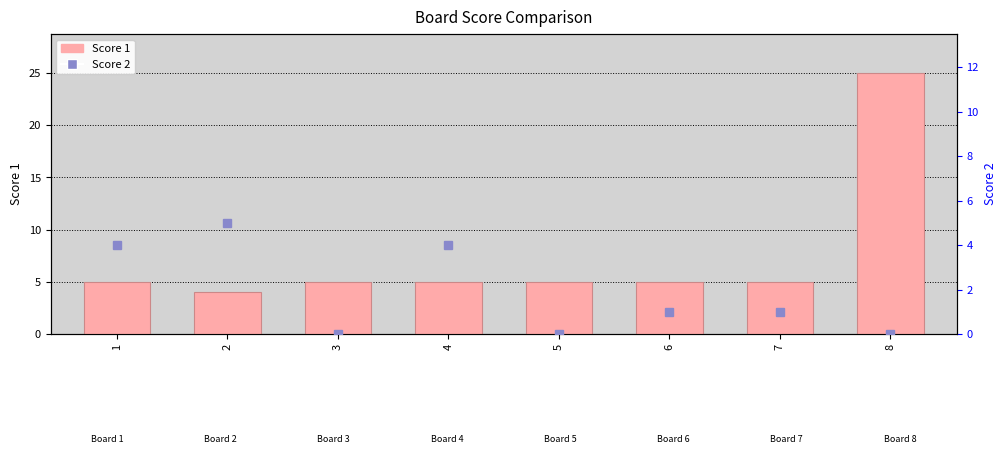

What is the value of the Score 1 bar at the 4th from the left?

5